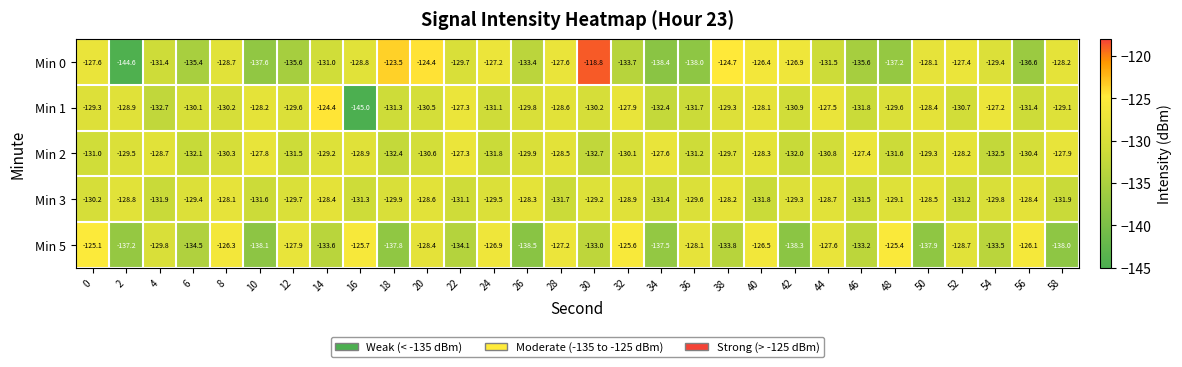

Which series has the largest total across all categories?

Min 3